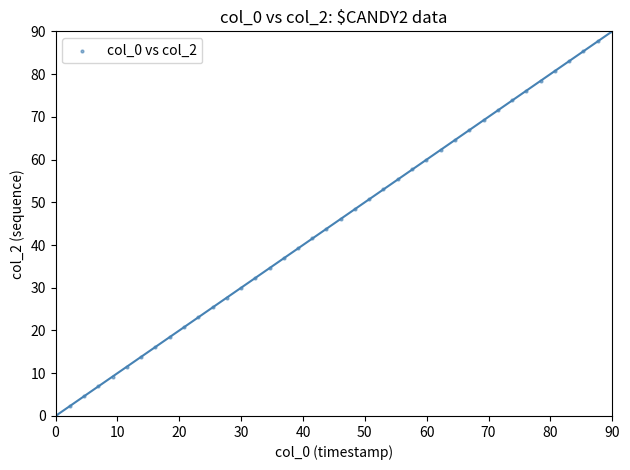

What is the range of Y values (max minus min)?

90.0